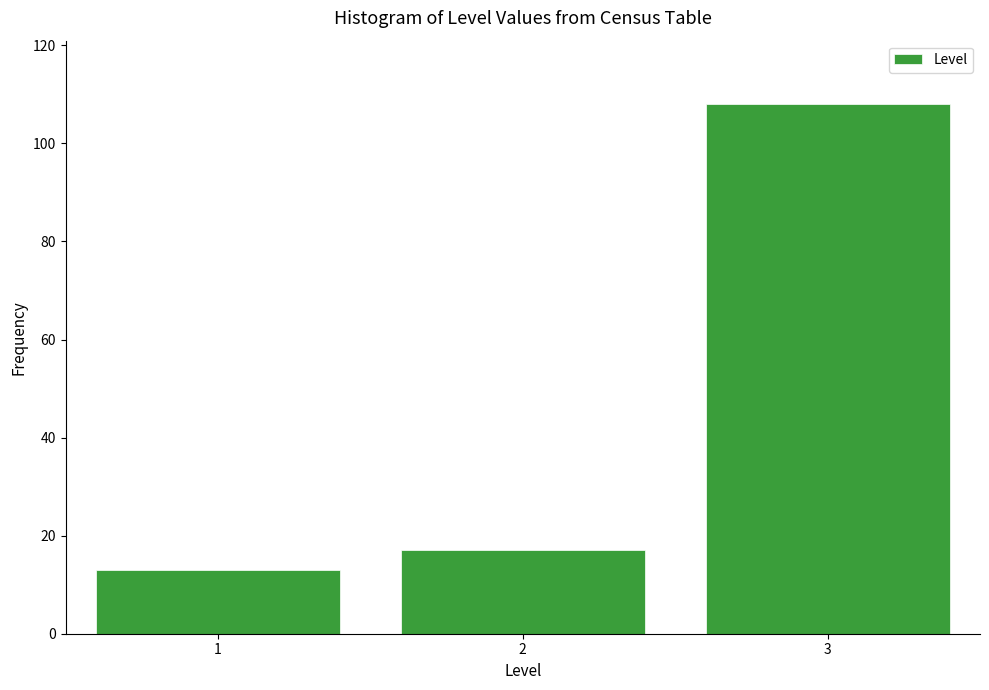

Reading left to right, extract all data points from this chart.

1=13	2=17	3=108